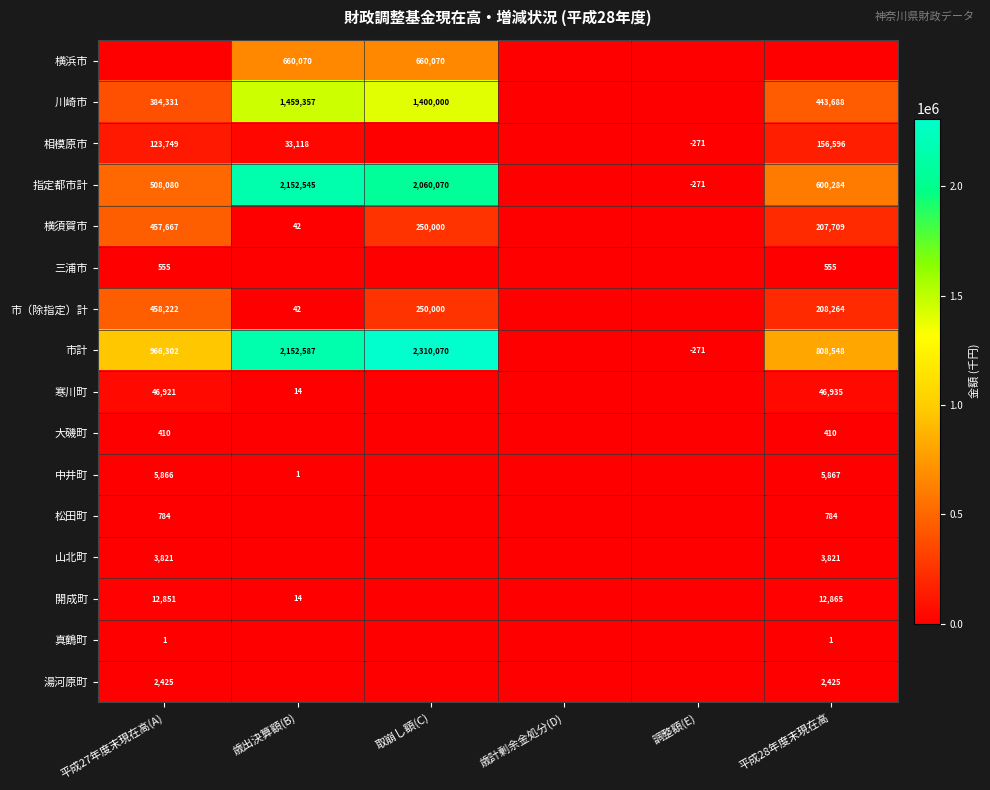

What is the spread (max minus min) of values at 調整額(E)?

271